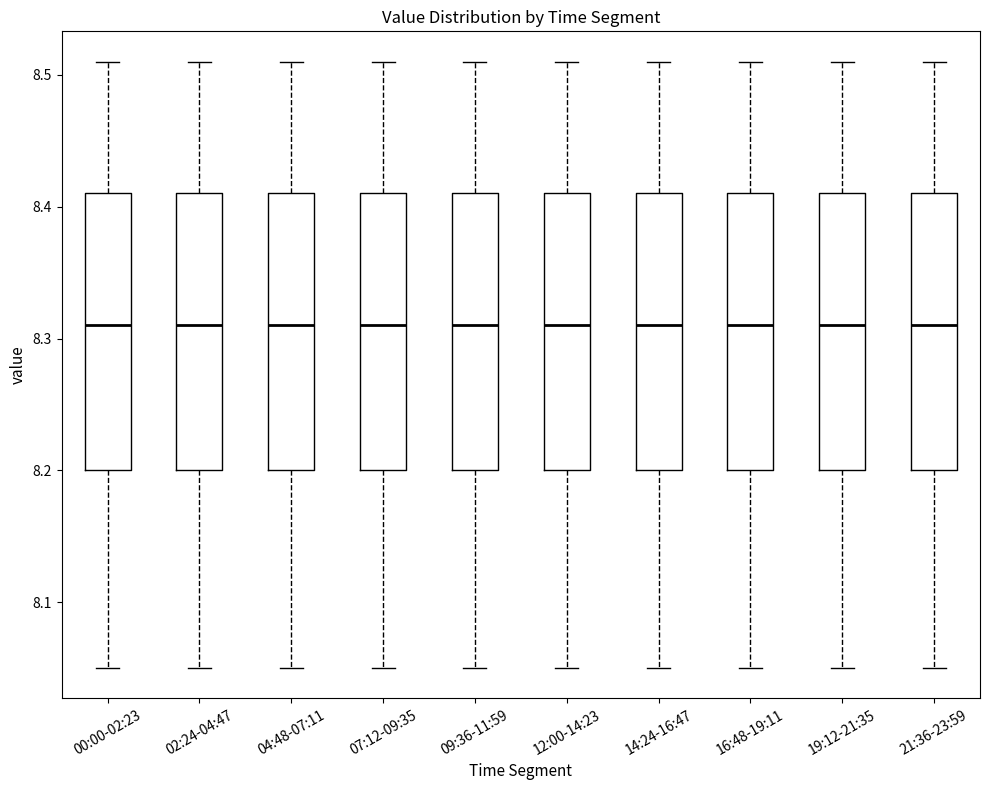

Reading left to right, read every box against the y-axis: the position of its median line, the range the box covers, and the ends of its whiskers. The values are not printed on the chart, so give them approximately, as read against the axis.

00:00-02:23: median 8.31, box 8.20 to 8.41, whiskers 8.05 to 8.51
02:24-04:47: median 8.31, box 8.20 to 8.41, whiskers 8.05 to 8.51
04:48-07:11: median 8.31, box 8.20 to 8.41, whiskers 8.05 to 8.51
07:12-09:35: median 8.31, box 8.20 to 8.41, whiskers 8.05 to 8.51
09:36-11:59: median 8.31, box 8.20 to 8.41, whiskers 8.05 to 8.51
12:00-14:23: median 8.31, box 8.20 to 8.41, whiskers 8.05 to 8.51
14:24-16:47: median 8.31, box 8.20 to 8.41, whiskers 8.05 to 8.51
16:48-19:11: median 8.31, box 8.20 to 8.41, whiskers 8.05 to 8.51
19:12-21:35: median 8.31, box 8.20 to 8.41, whiskers 8.05 to 8.51
21:36-23:59: median 8.31, box 8.20 to 8.41, whiskers 8.05 to 8.51